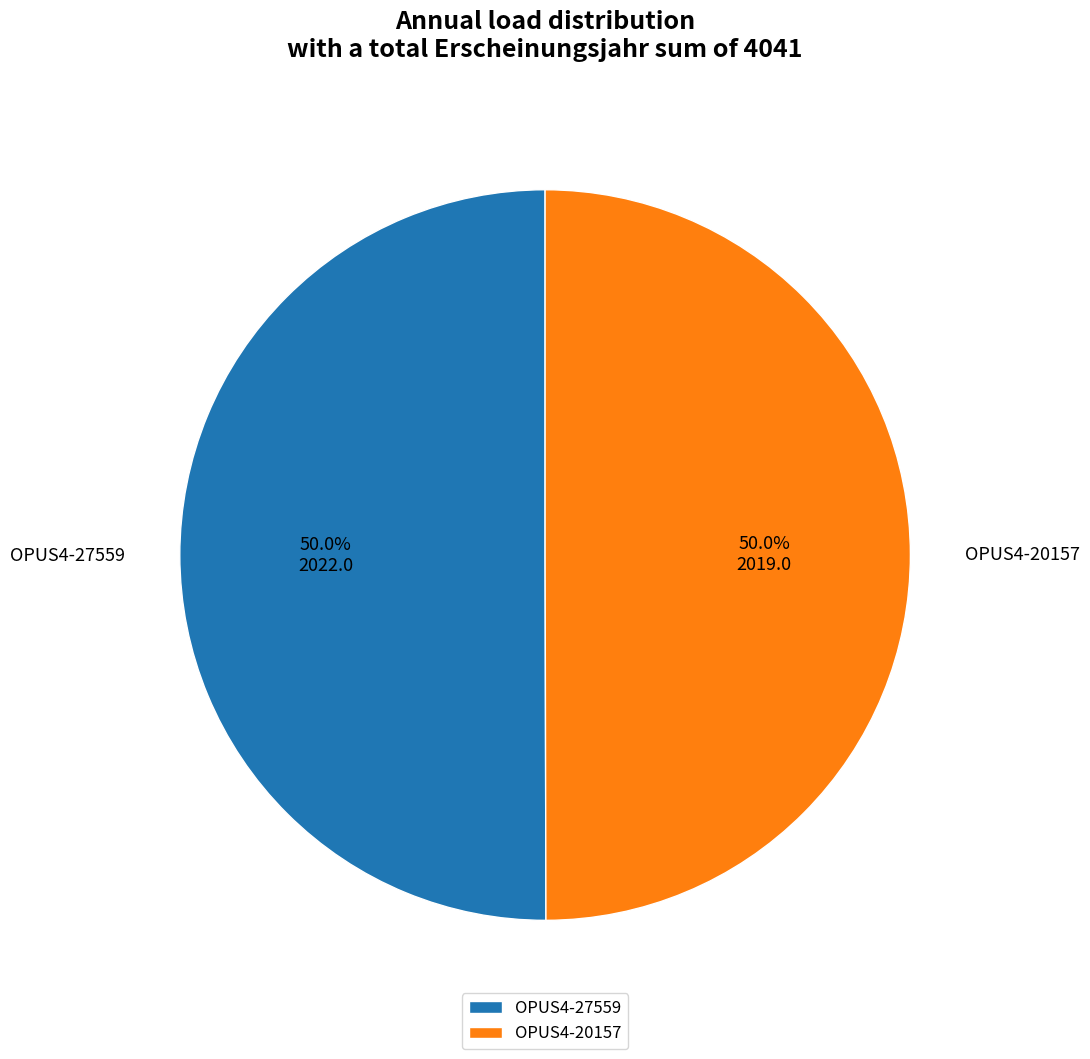

Approximately how many times larger is the value at OPUS4-20157 compared to OPUS4-27559?

1.0